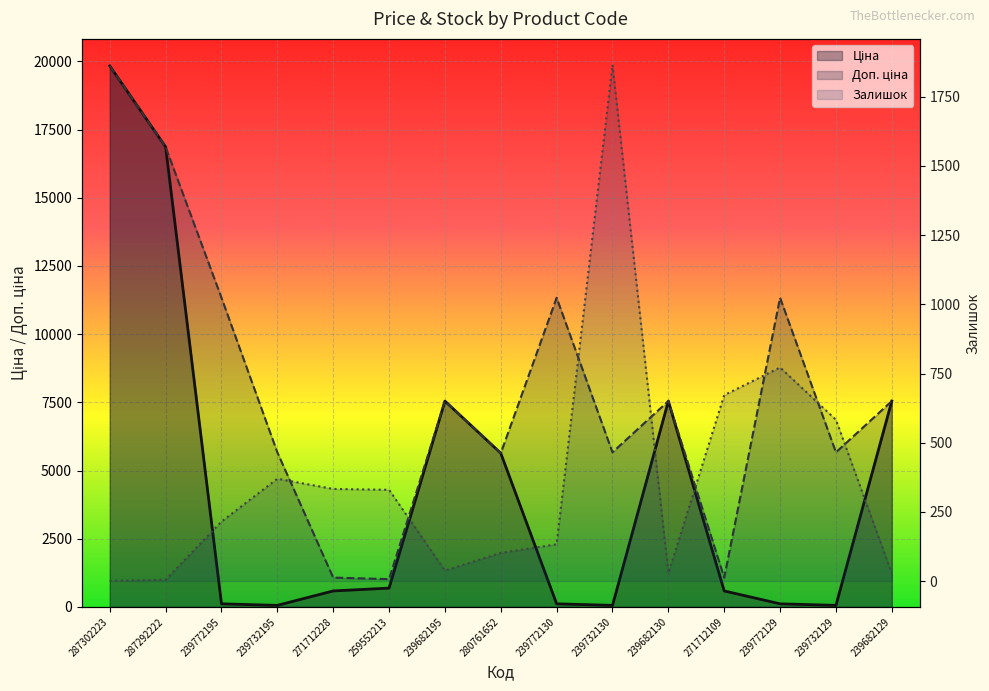

In Доп. ціна, how many points are lower than both neighbors (excluding endpoints)?

5